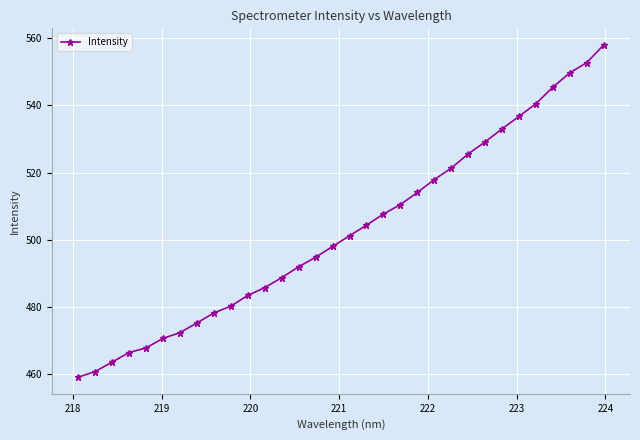

What is the average value?

502.6